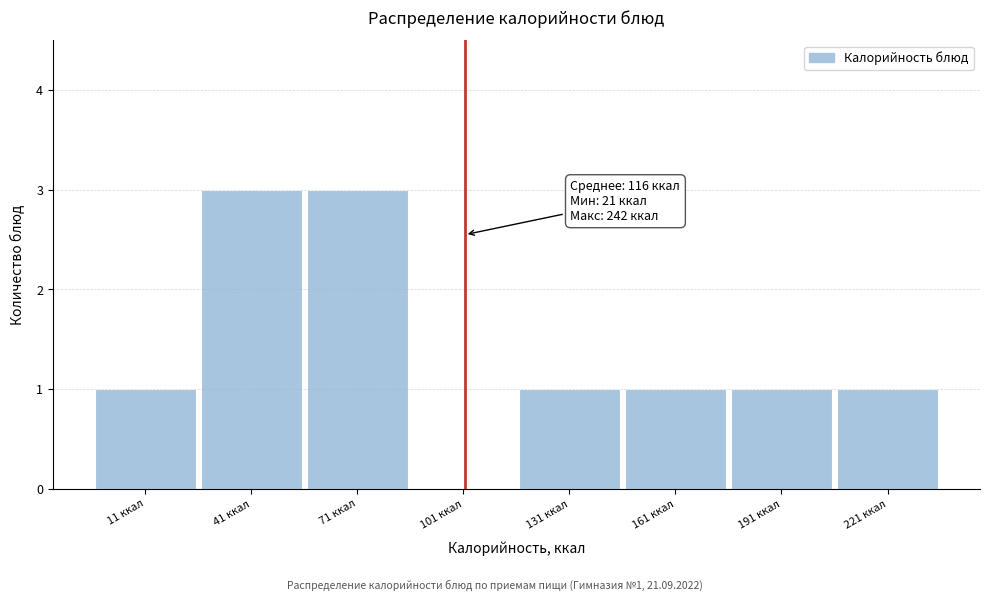

Reading left to right, what are all the values shown in this chart?

11 ккал=1	41 ккал=3	71 ккал=3	101 ккал=0	131 ккал=1	161 ккал=1	191 ккал=1	221 ккал=1